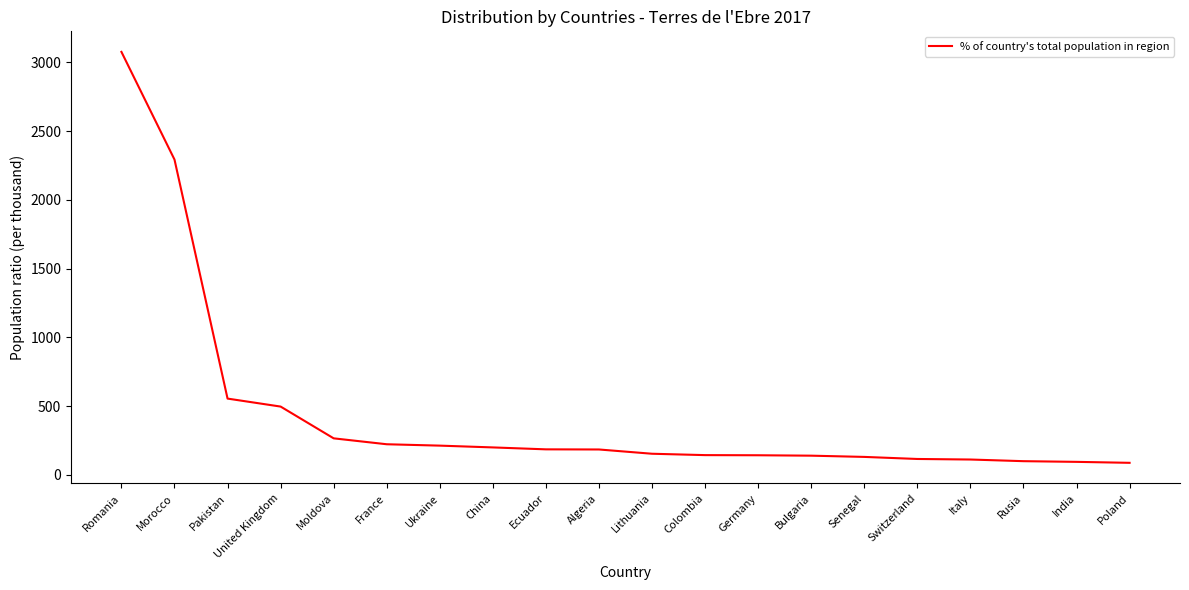

What is the maximum value shown in the chart?

3076